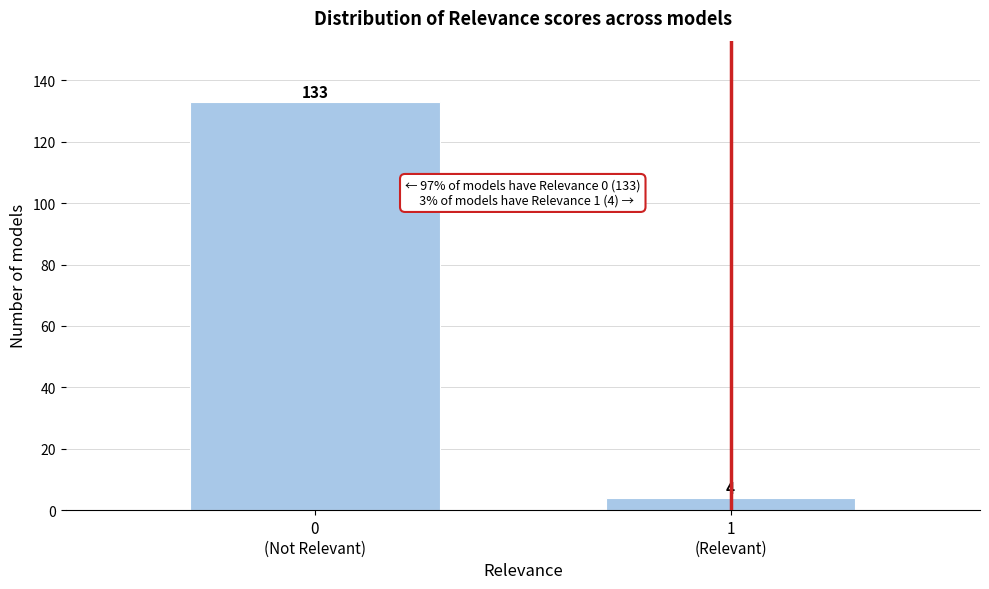

Reading left to right, transcribe all the data shown in this chart.

133	4